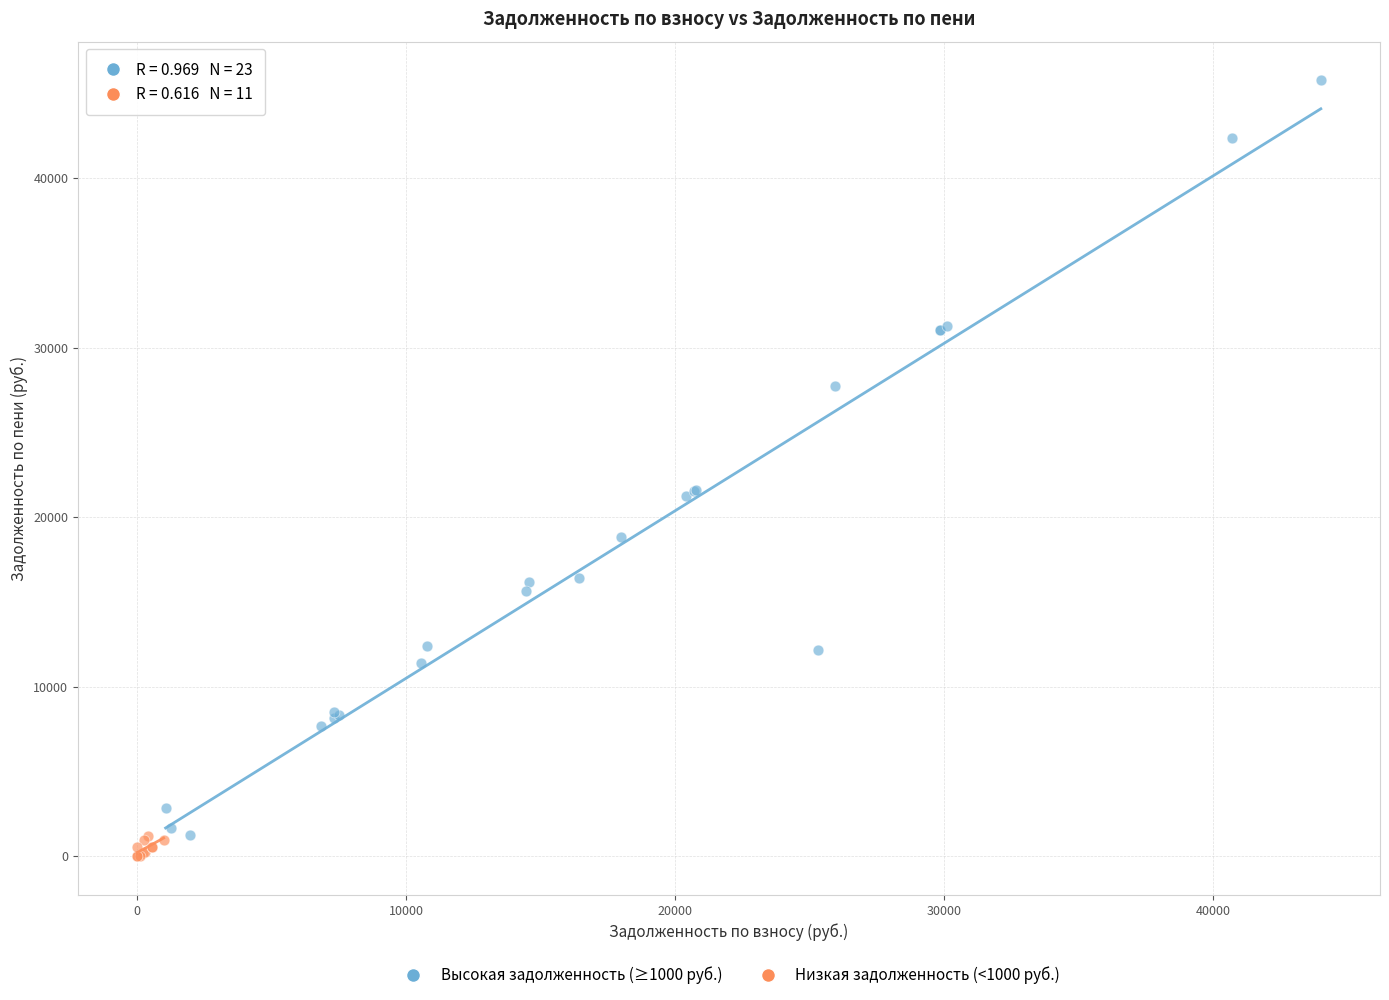

Which series contains the highest Y value?

Высокая задолженность (≥1000 руб.)